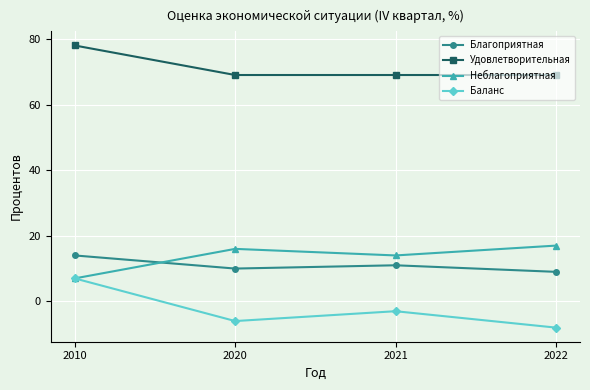

What is the total value across all series at 2020?

89